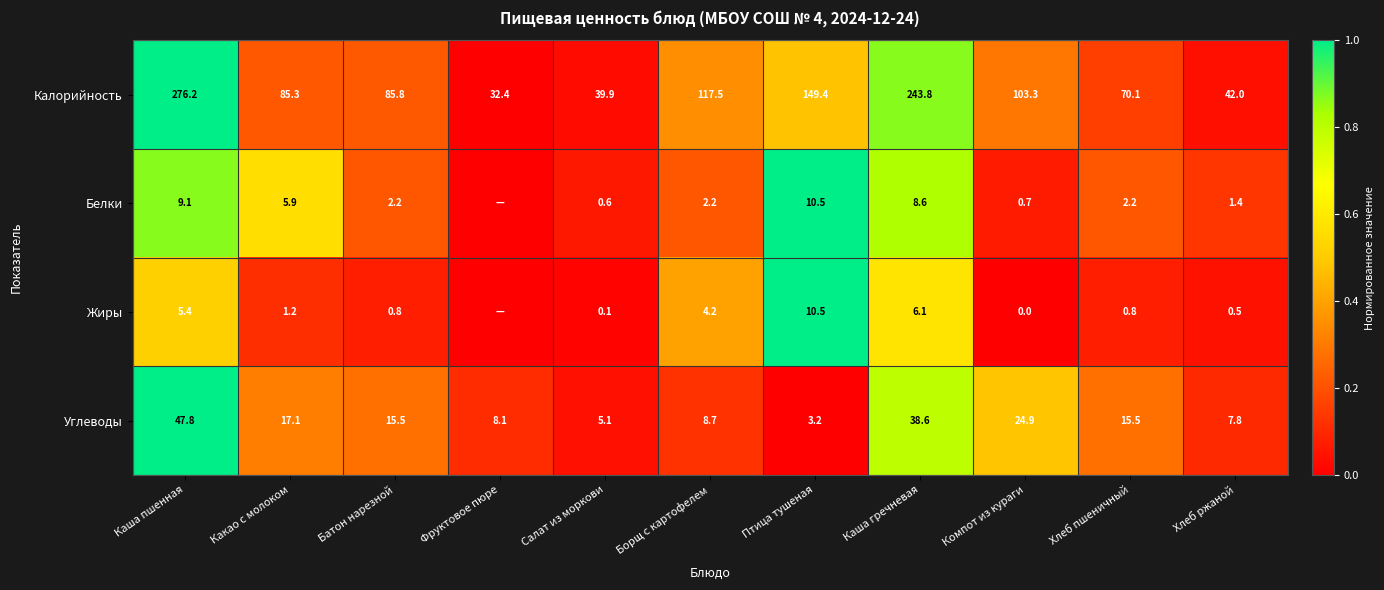

At Компот из кураги, list the series in order from largest to smallest.

Калорийность, Углеводы, Белки, Жиры